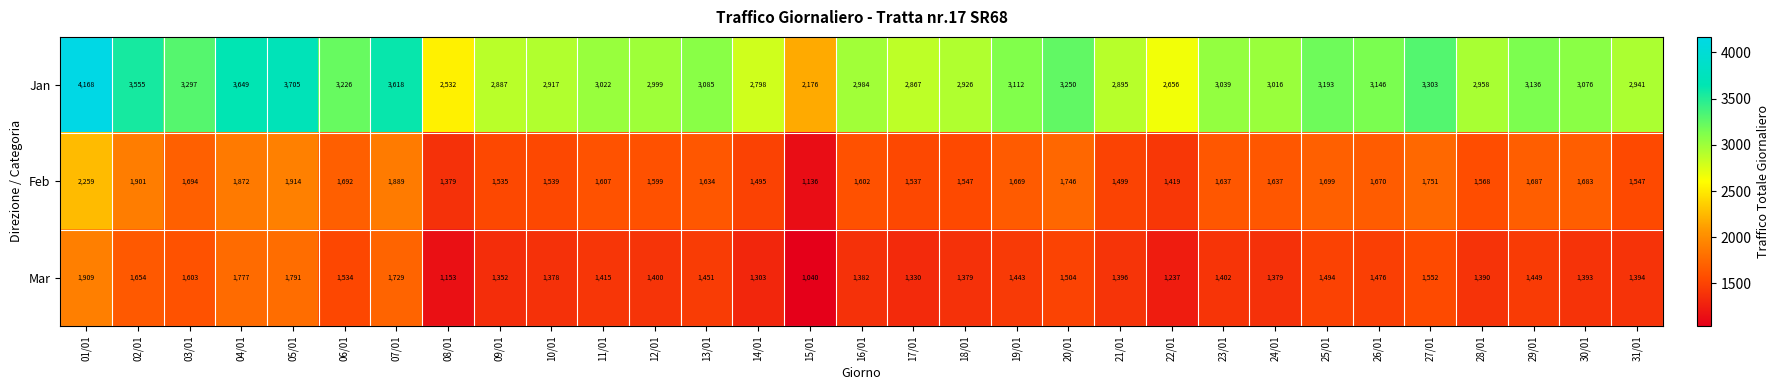

What is the sum of the Mar values at 09/01 and 23/01?

2754